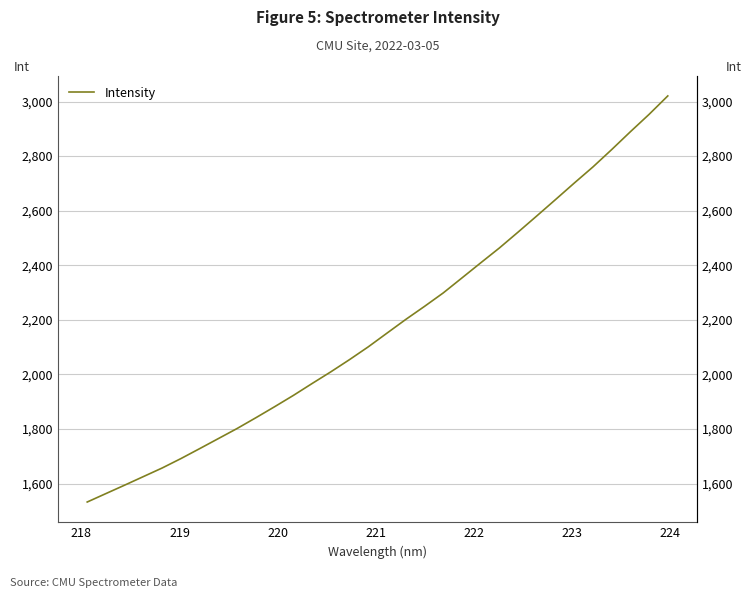

What is the difference between the maximum and second lowest values?

1457.5